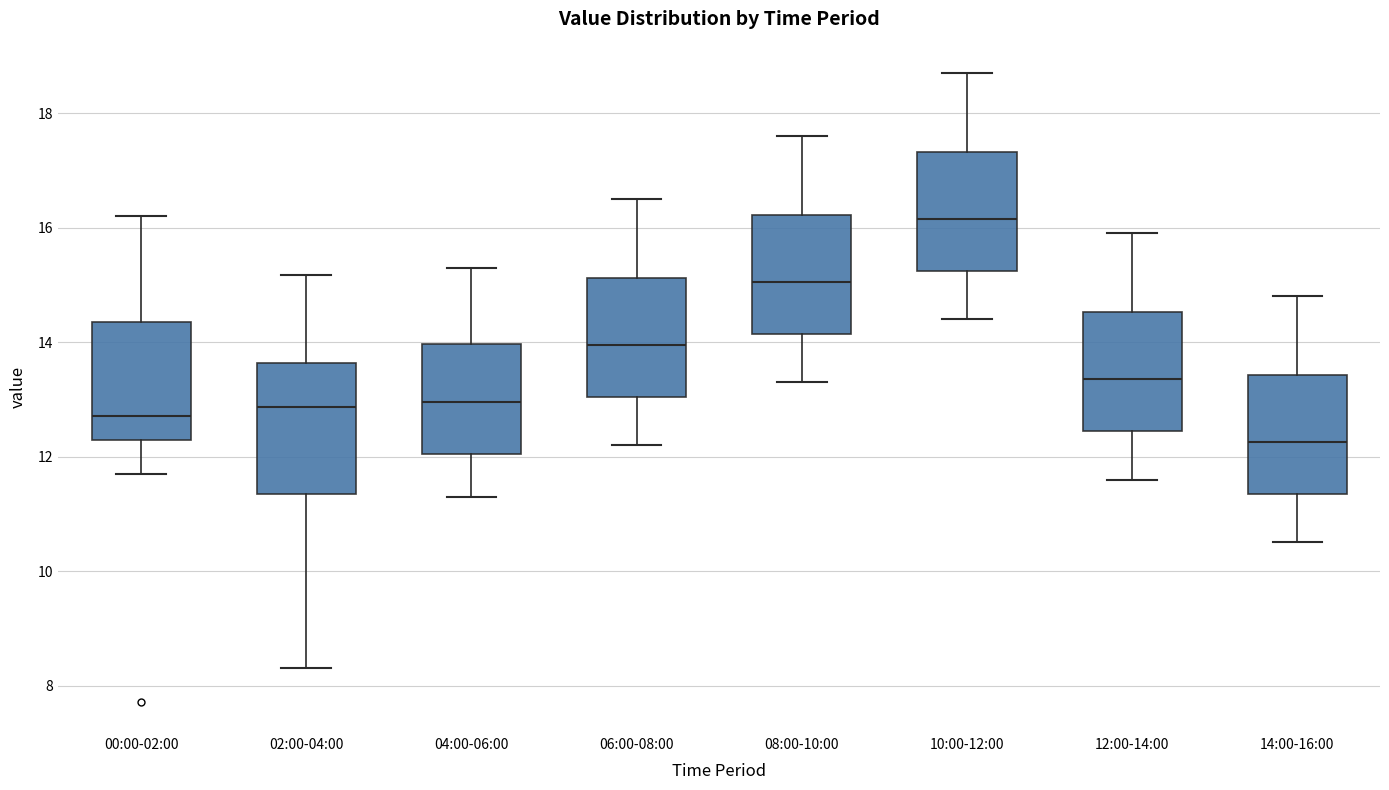

Reading left to right, read every box against the y-axis: the position of its median line, the range the box covers, and the ends of its whiskers. The values are not printed on the chart, so give them approximately, as read against the axis.

00:00-02:00: median 12.8, box 12.2 to 14.4, whiskers 11.8 to 16.2
02:00-04:00: median 12.8, box 11.4 to 13.6, whiskers 8.4 to 15.2
04:00-06:00: median 13.0, box 12.0 to 14.0, whiskers 11.4 to 15.4
06:00-08:00: median 14.0, box 13.0 to 15.2, whiskers 12.2 to 16.6
08:00-10:00: median 15.0, box 14.2 to 16.2, whiskers 13.4 to 17.6
10:00-12:00: median 16.2, box 15.2 to 17.4, whiskers 14.4 to 18.8
12:00-14:00: median 13.4, box 12.4 to 14.6, whiskers 11.6 to 16.0
14:00-16:00: median 12.2, box 11.4 to 13.4, whiskers 10.6 to 14.8